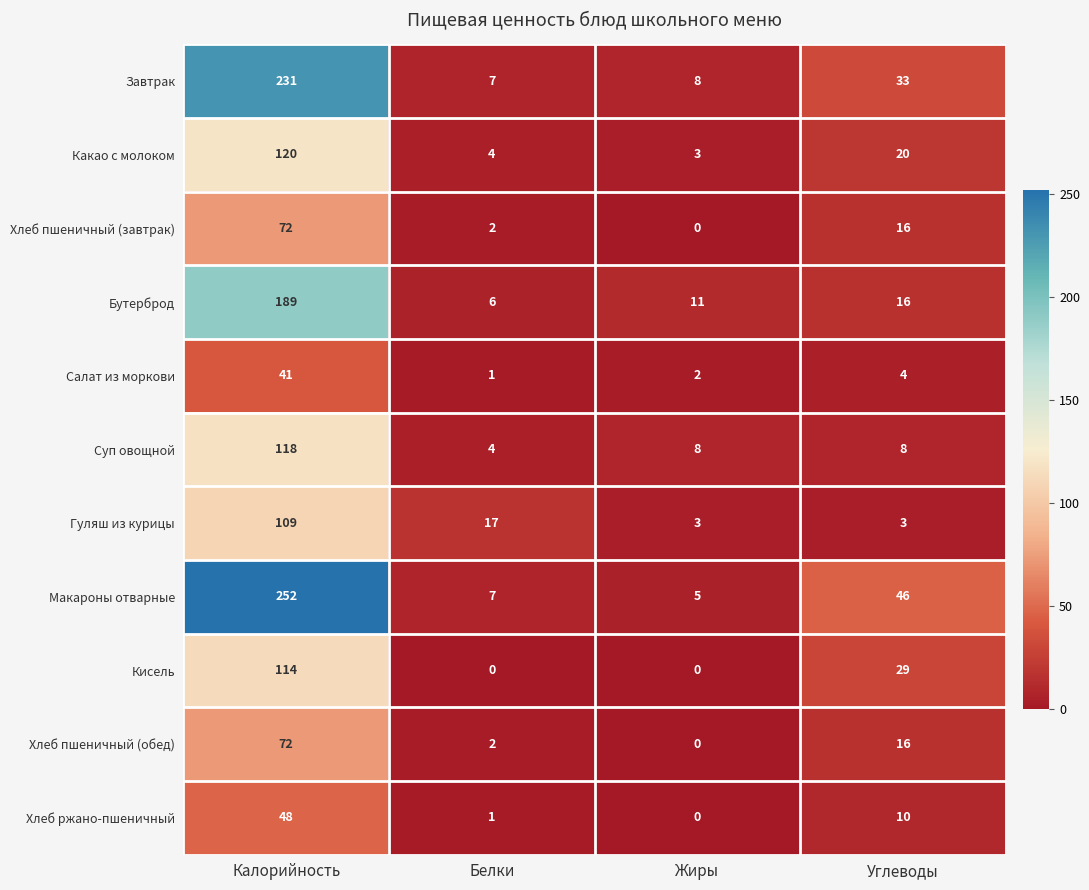

Is the value of Кисель at Углеводы greater than the value of Хлеб ржано-пшеничный at Белки?

Yes